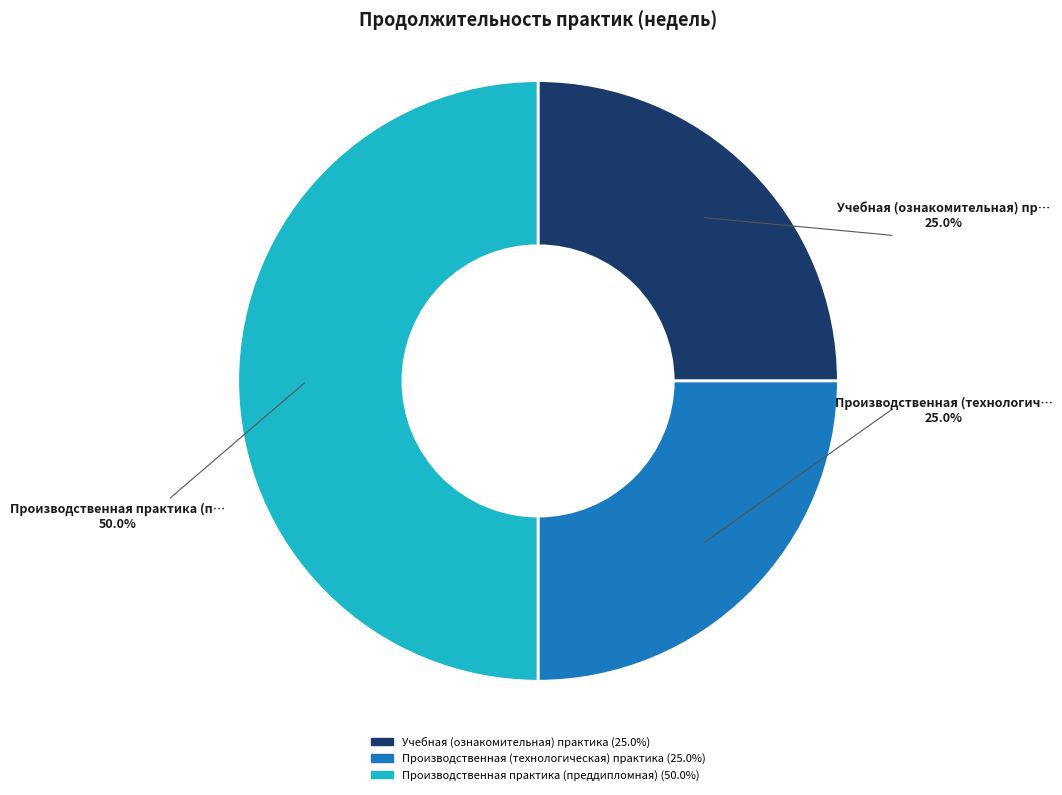

Does Производственная (технологическая) практика represent more than half of the total?

No